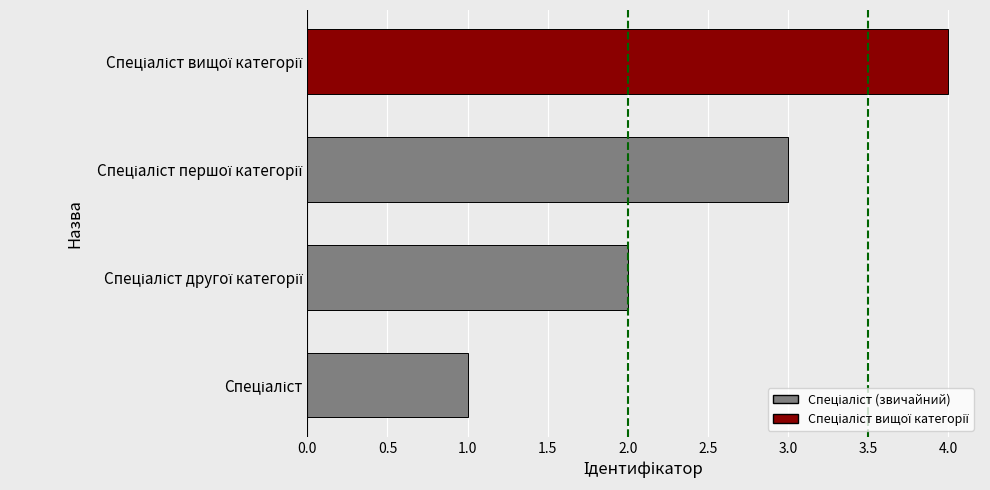

What is the difference between the maximum and second lowest values?

2